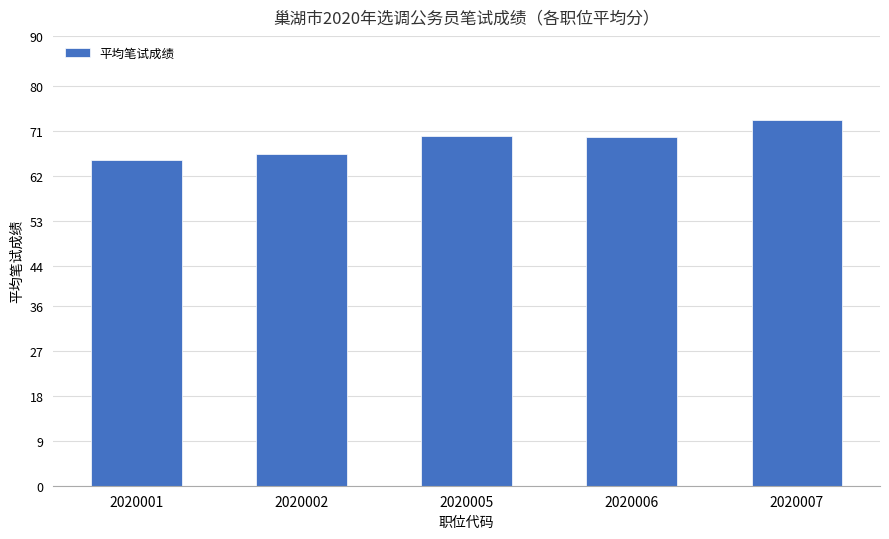

Which category has the highest value across all series?

2020007